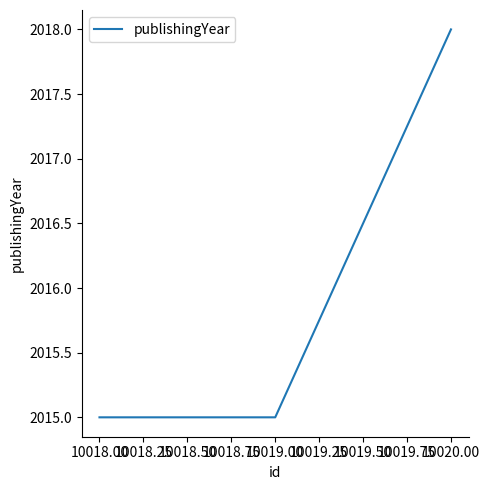

What is the average value?

2016